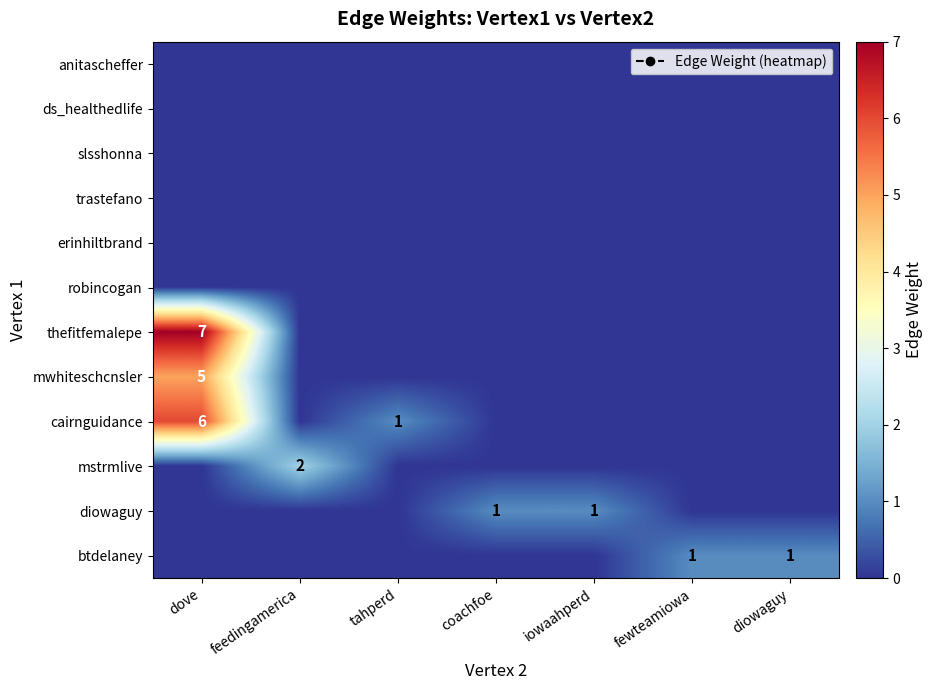

At which category does the chart reach its minimum across all series?

dove